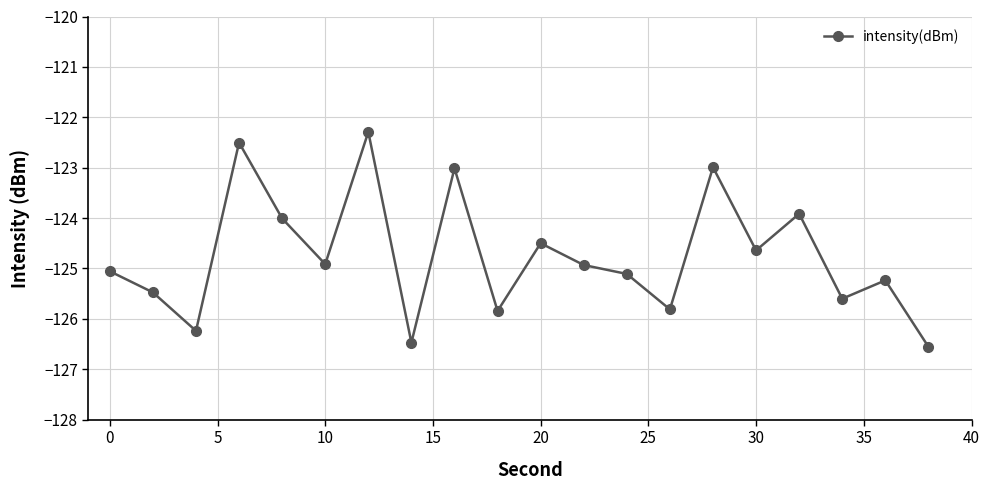

What is the value of the 4th point from the left?

-122.5